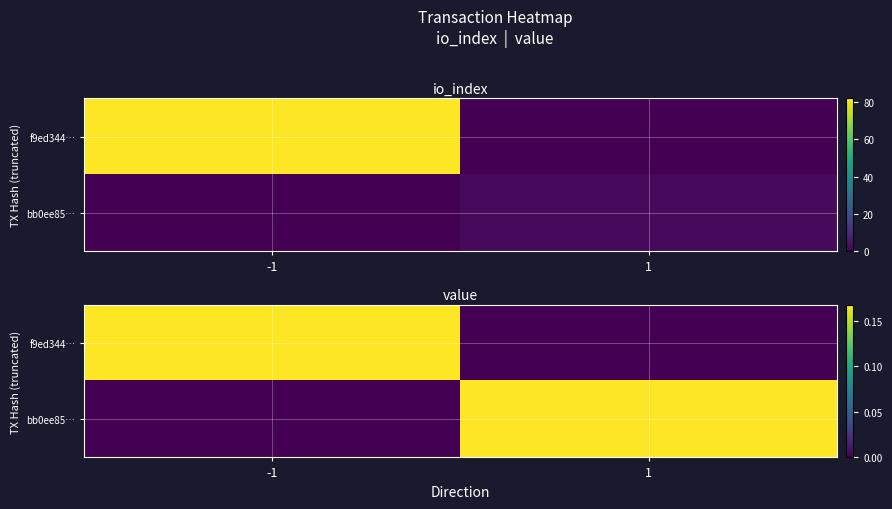

What is the difference between the highest and lowest values at 1?

0.2